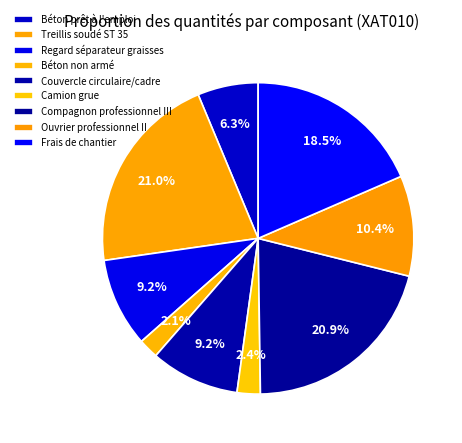

Is there any slice that represents more than half of the pie?

No